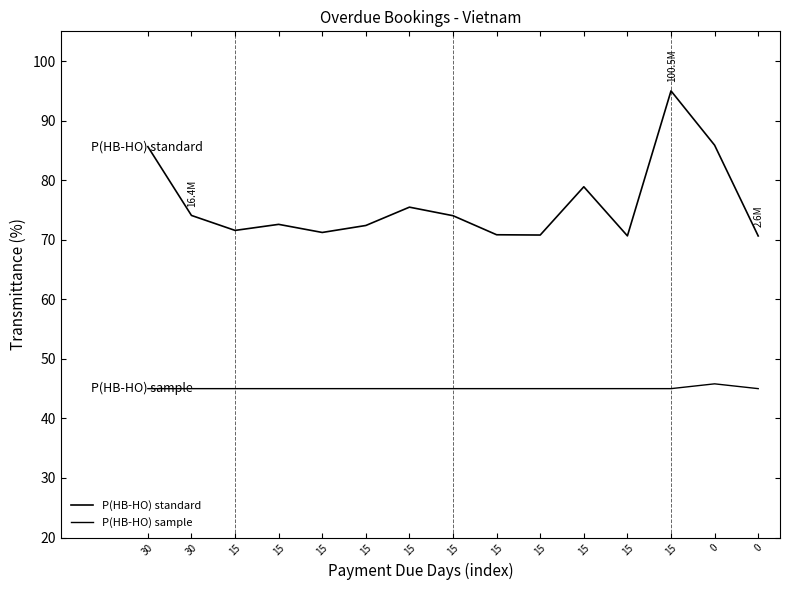

The P(HB-HO) standard series shows 136.8 at 30. True or false?

False